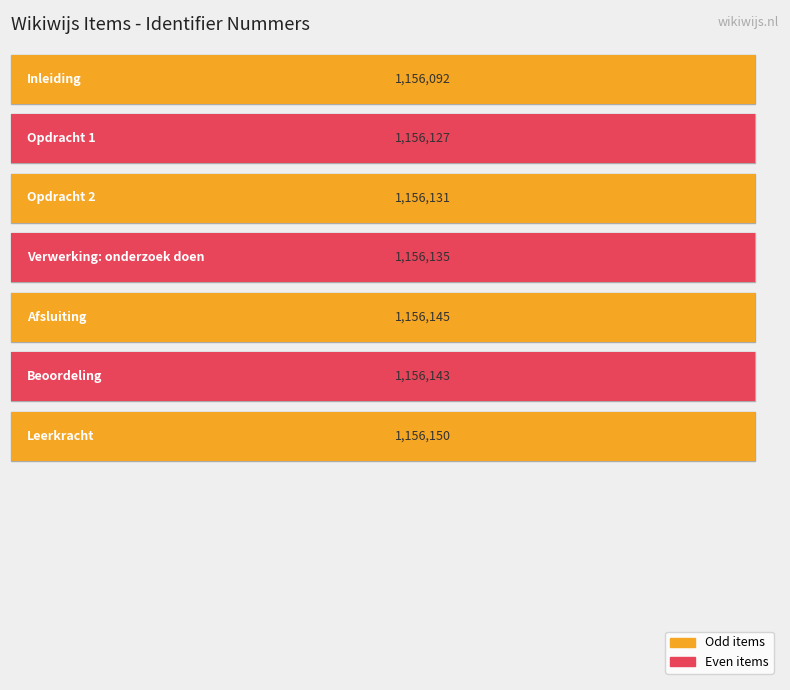

At which category does the chart reach its minimum across all series?

Inleiding